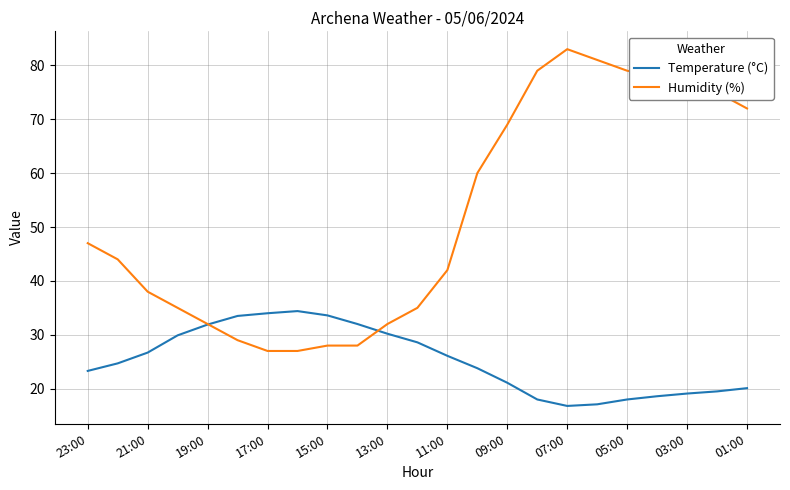

What is the maximum value for Temperature (°C)?

34.4